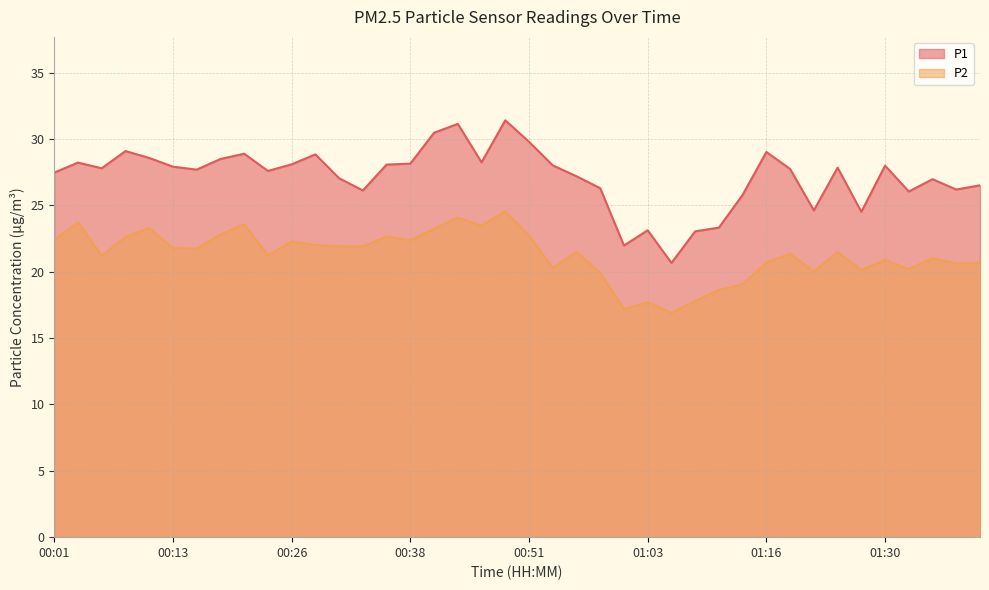

Read the P2 value at 01:27.

20.1